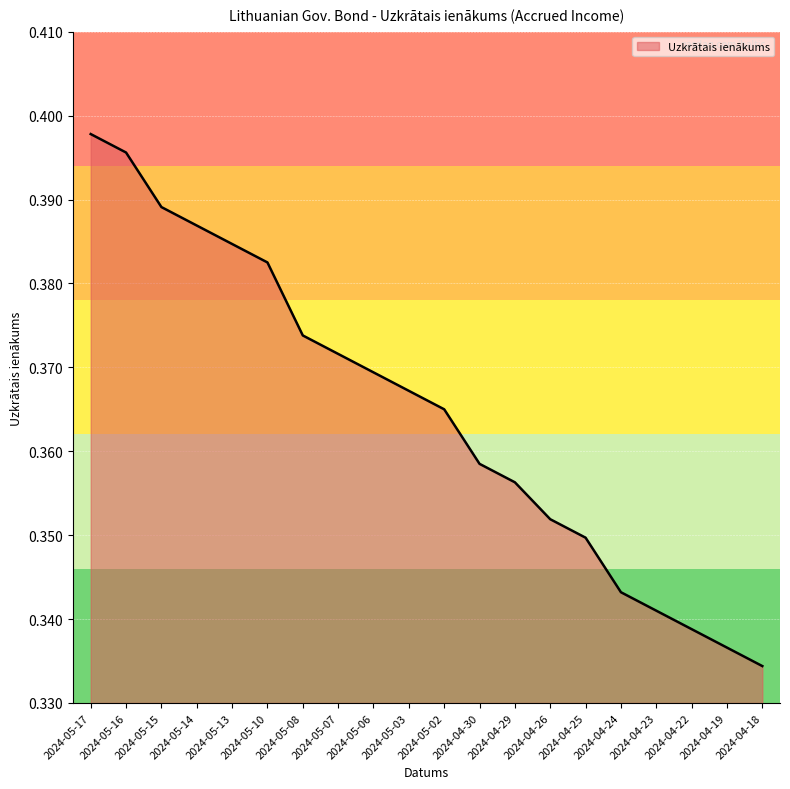

Rank the categories by value from highest to lowest.

2024-05-17, 2024-05-16, 2024-05-15, 2024-05-14, 2024-05-13, 2024-05-10, 2024-05-08, 2024-05-07, 2024-05-06, 2024-05-03, 2024-05-02, 2024-04-30, 2024-04-29, 2024-04-26, 2024-04-25, 2024-04-24, 2024-04-23, 2024-04-22, 2024-04-19, 2024-04-18